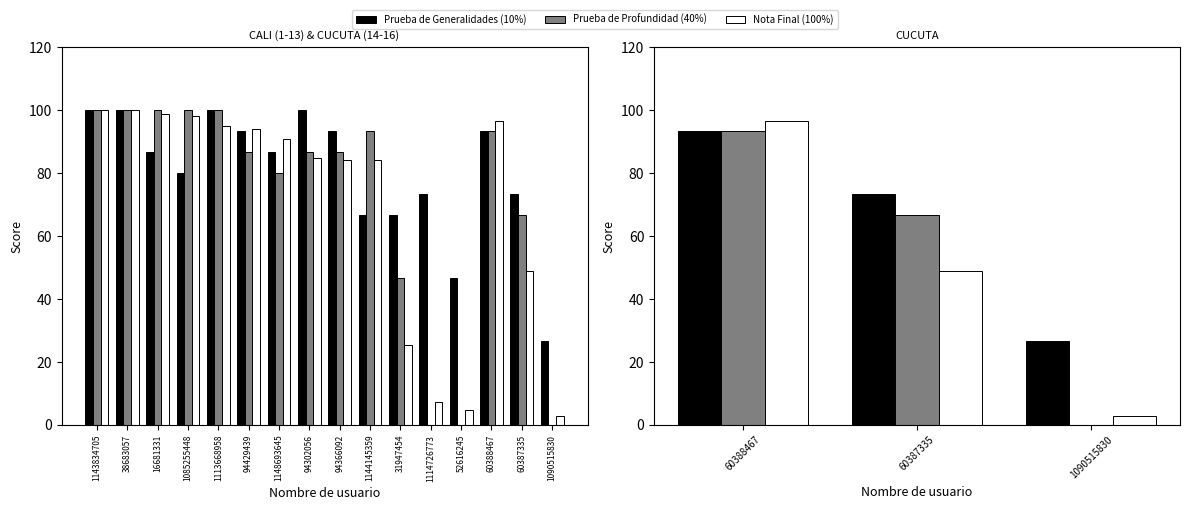

Is it true that Nota Final (100%) equals 40.3 at 60388467?

False